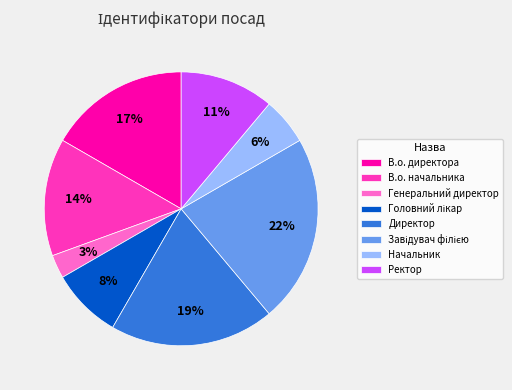

What is the ratio of the value at В.о. директора to the value at В.о. начальника?

1.2